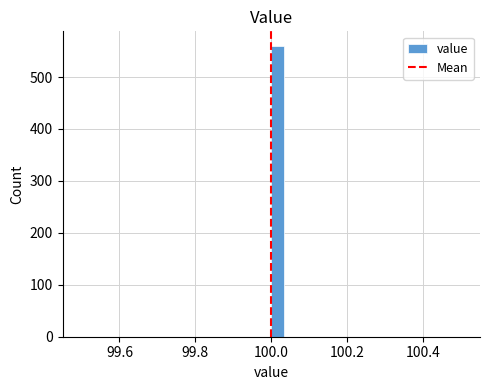

Around what value on the x-axis is the tallest bar? Give the approximate position of its centre, as read against the axis.

100.02